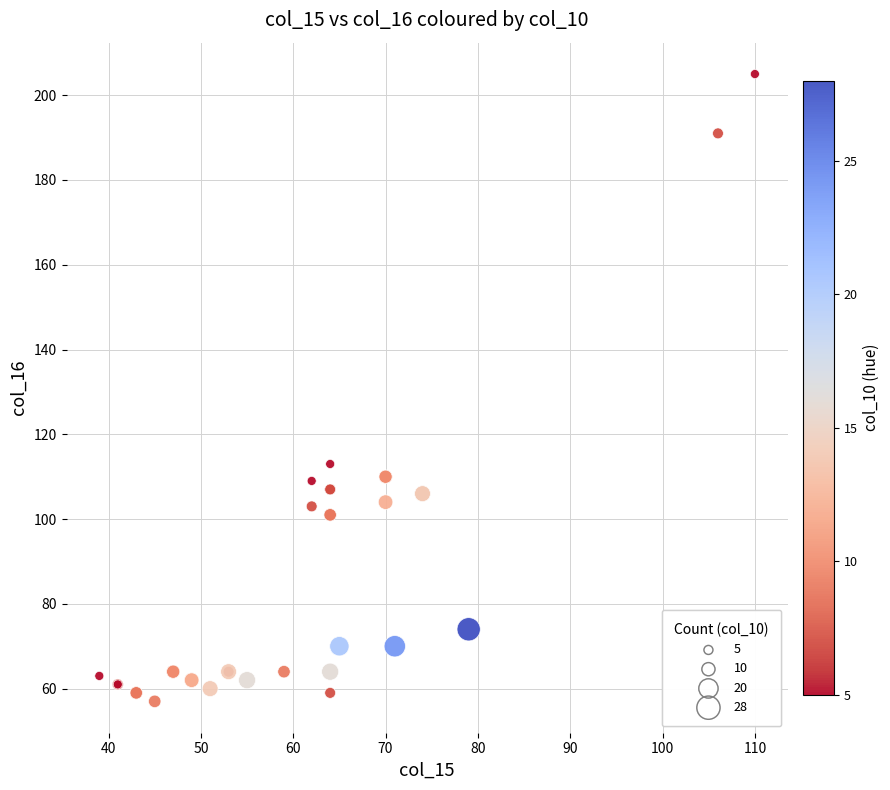

What Y value in the scatter plot is closest to 131?

113